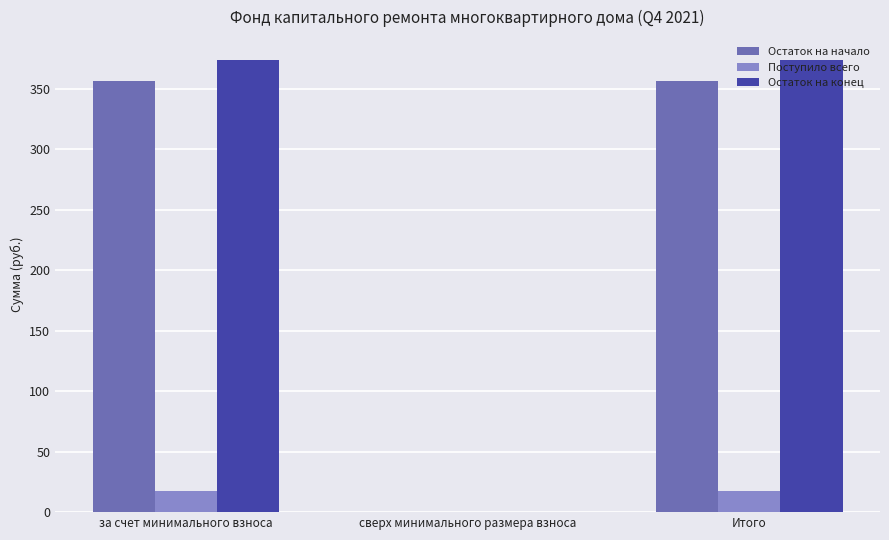

Between сверх минимального размера взноса and Итого, which series saw the biggest shift?

Остаток на конец